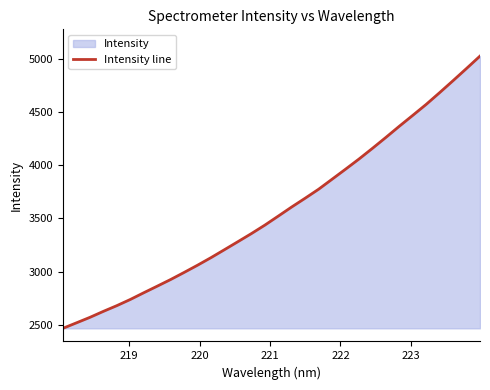

What is the minimum value shown in the chart?

2467.6